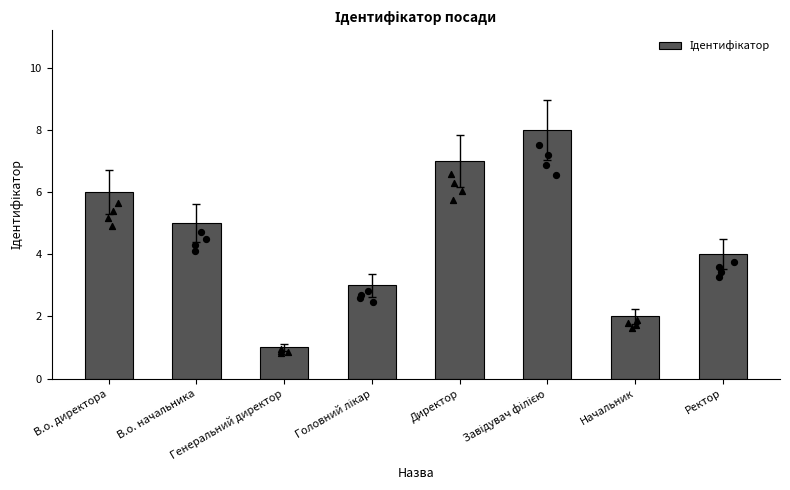

What is the ratio of the value at Головний лікар to the value at В.о. начальника?

0.6